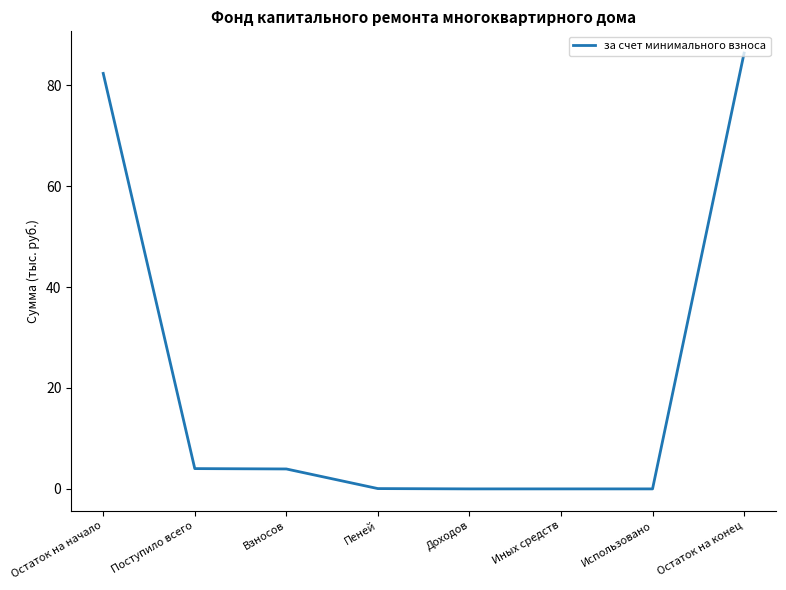

At which category does the chart reach its peak across all series?

Остаток на конец